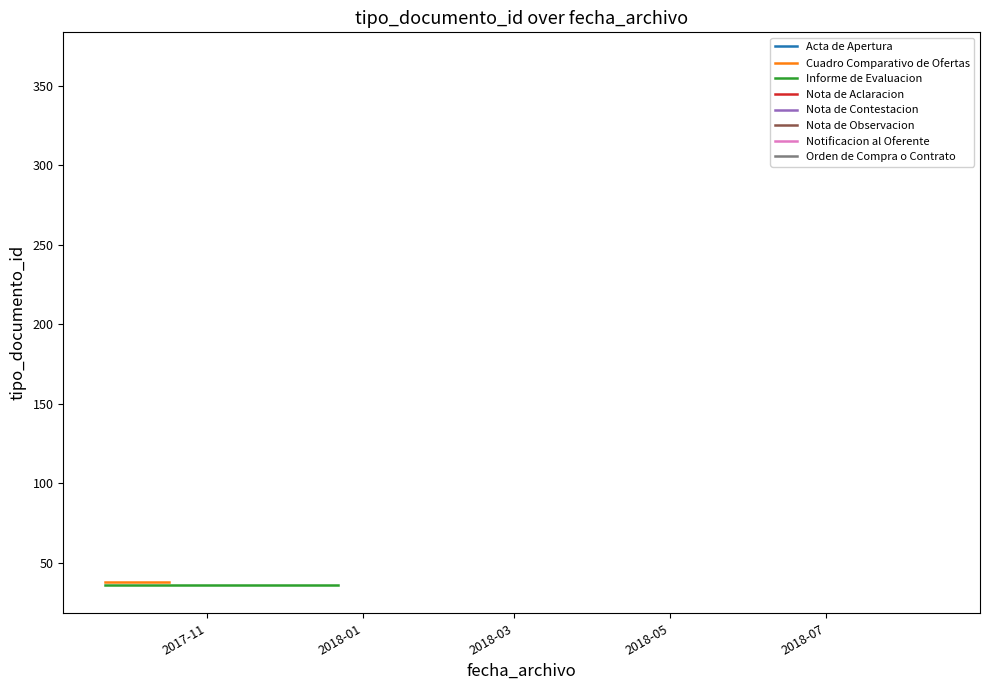

What is the sum of all Informe de Evaluacion values?

72